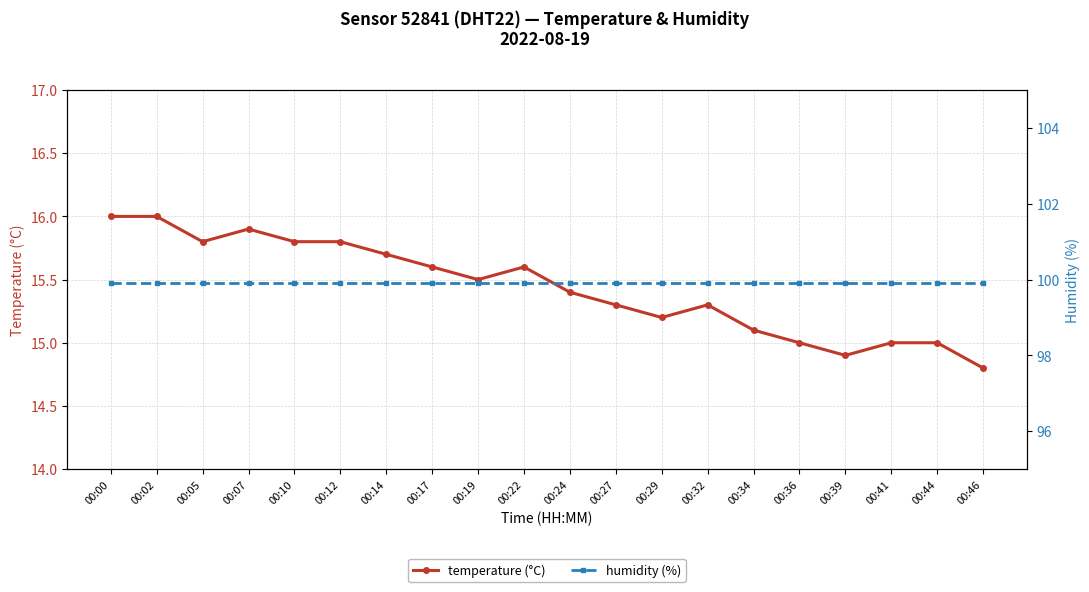

How many categories are shown in the chart?

20